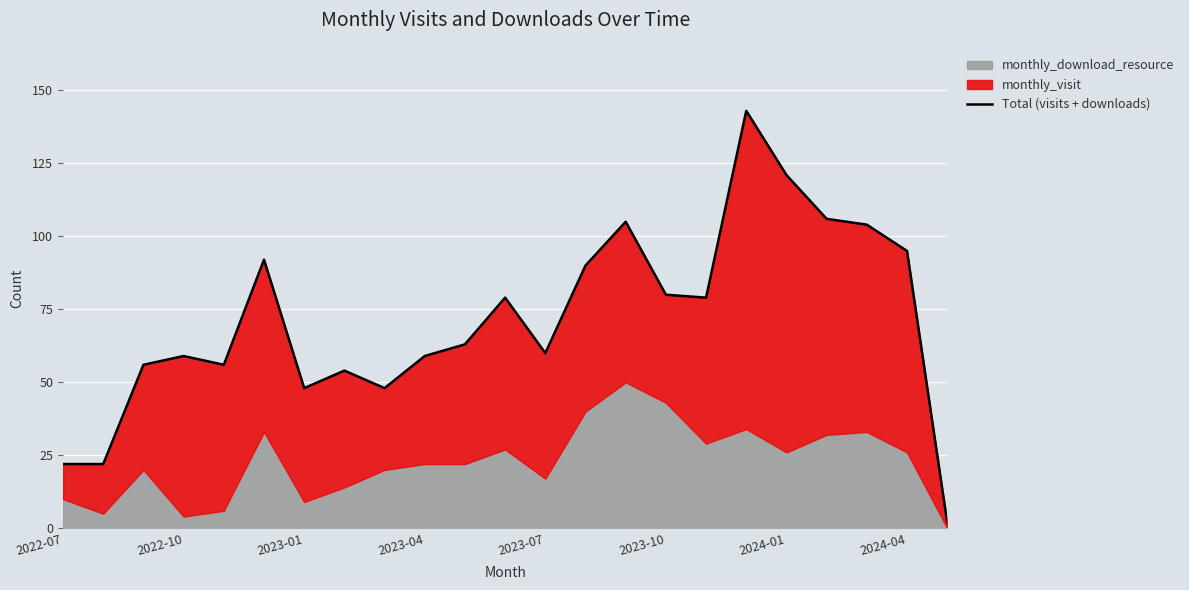

Is it true that the value at 2024-04 is 31?

False